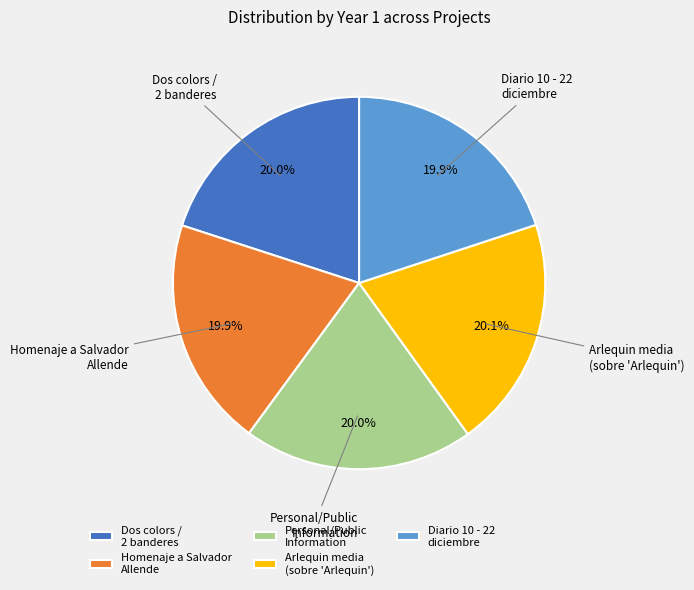

True or false: Personal/Public Information accounts for 20% of the total.

True